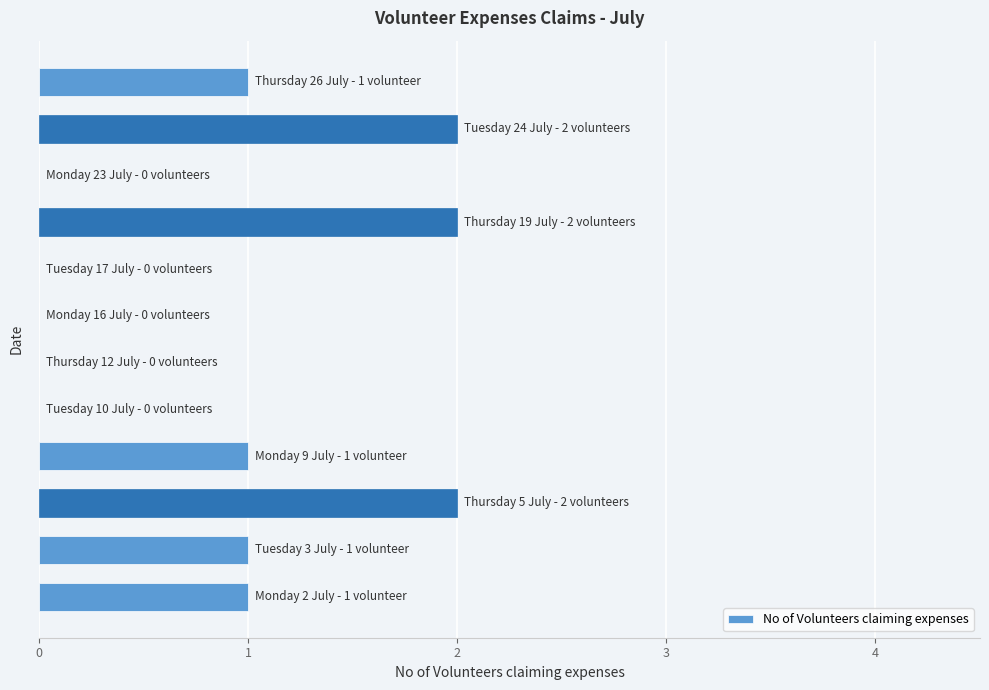

What is the sum of all values?

10